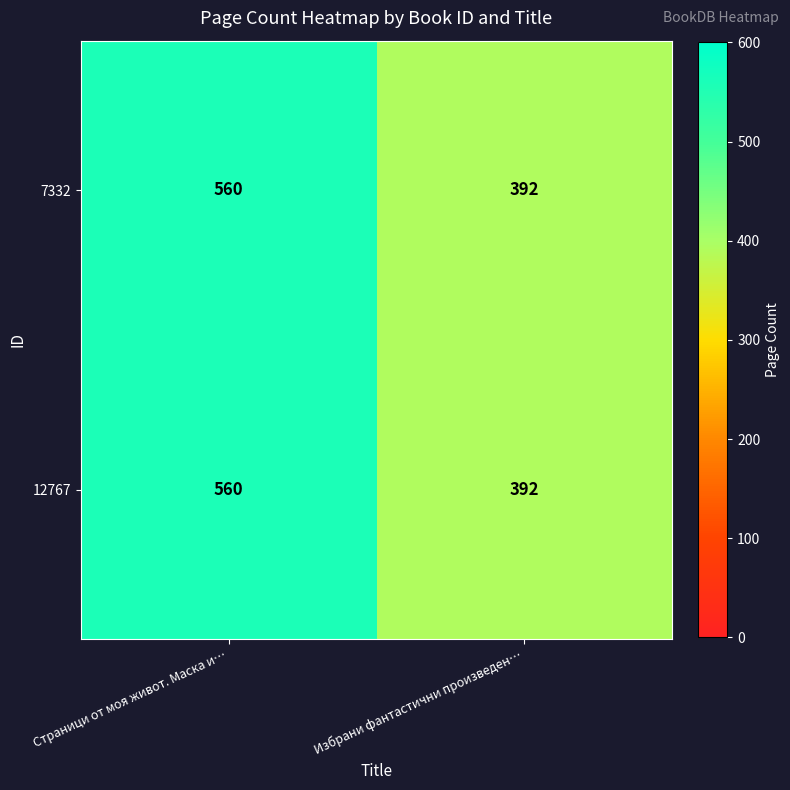

Rank the categories by 7332 value from highest to lowest.

Страници от моя живот. Маска и…, Избрани фантастични произведен…